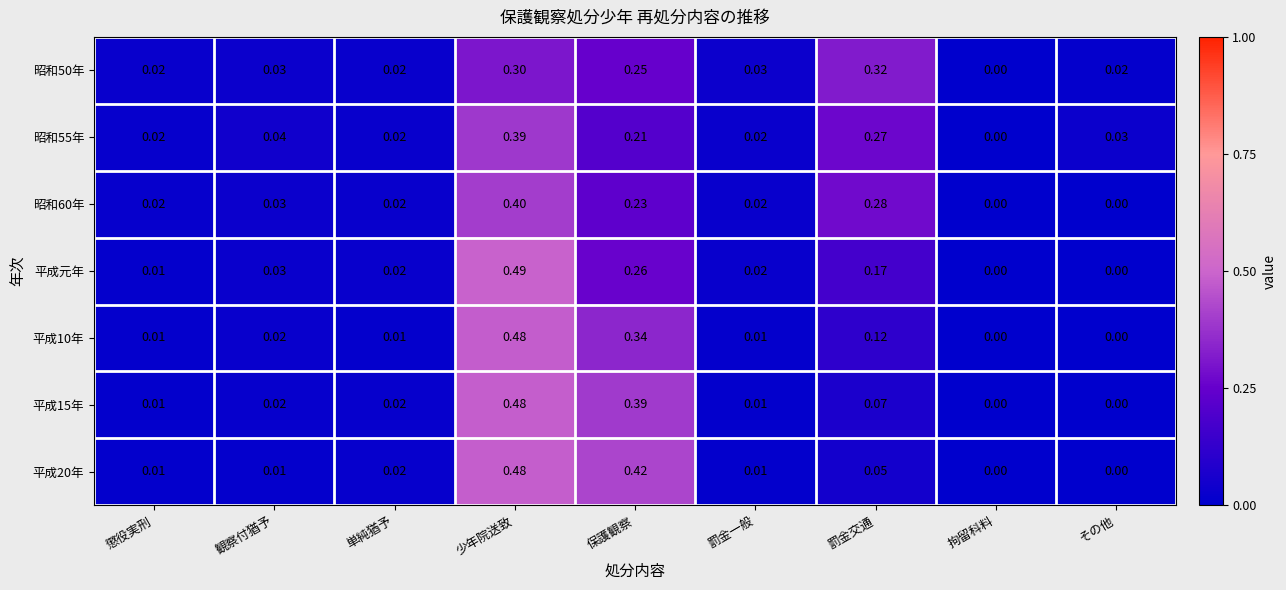

Which series has the widest spread of values?

平成元年